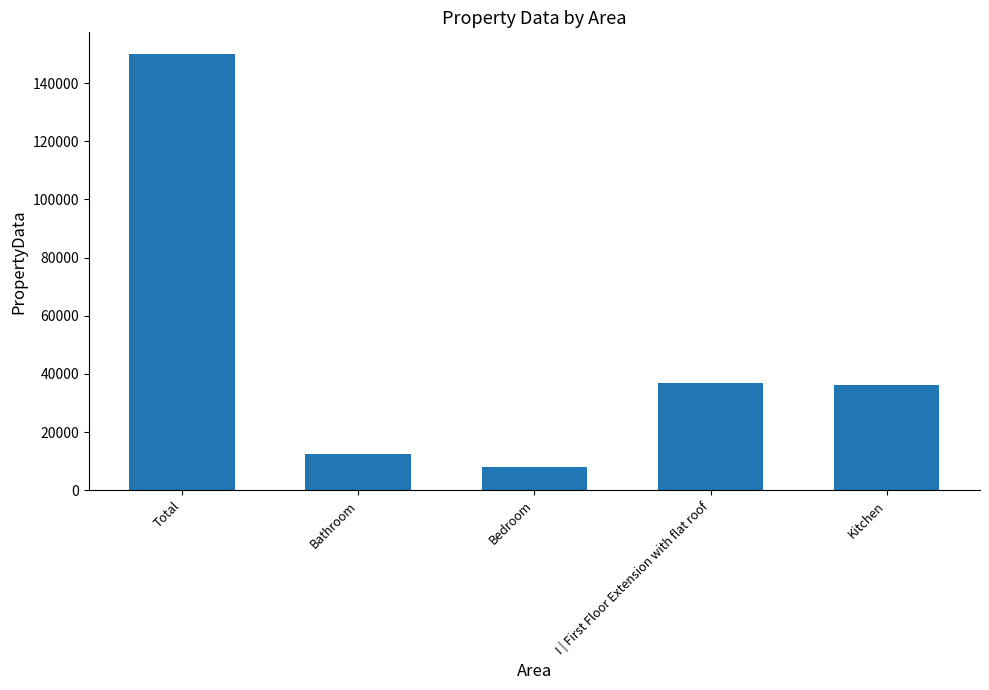

The chart shows a value of 149923.5 at Total. True or false?

True